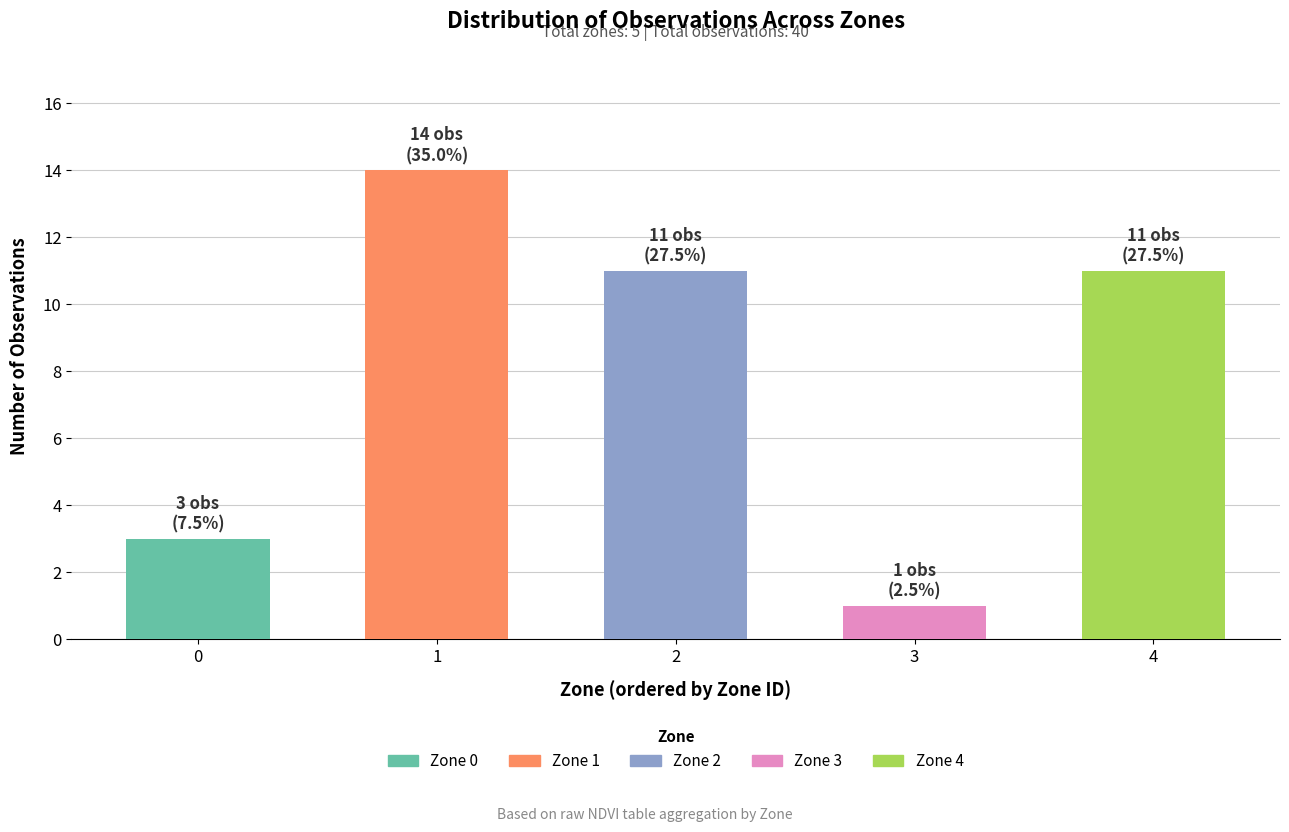

What is the ratio of the value at 0 to the value at 4?

0.3